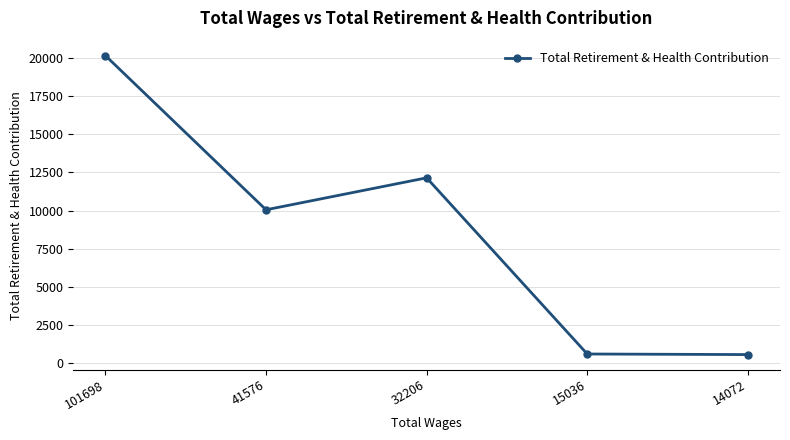

How many categories are shown in the chart?

5